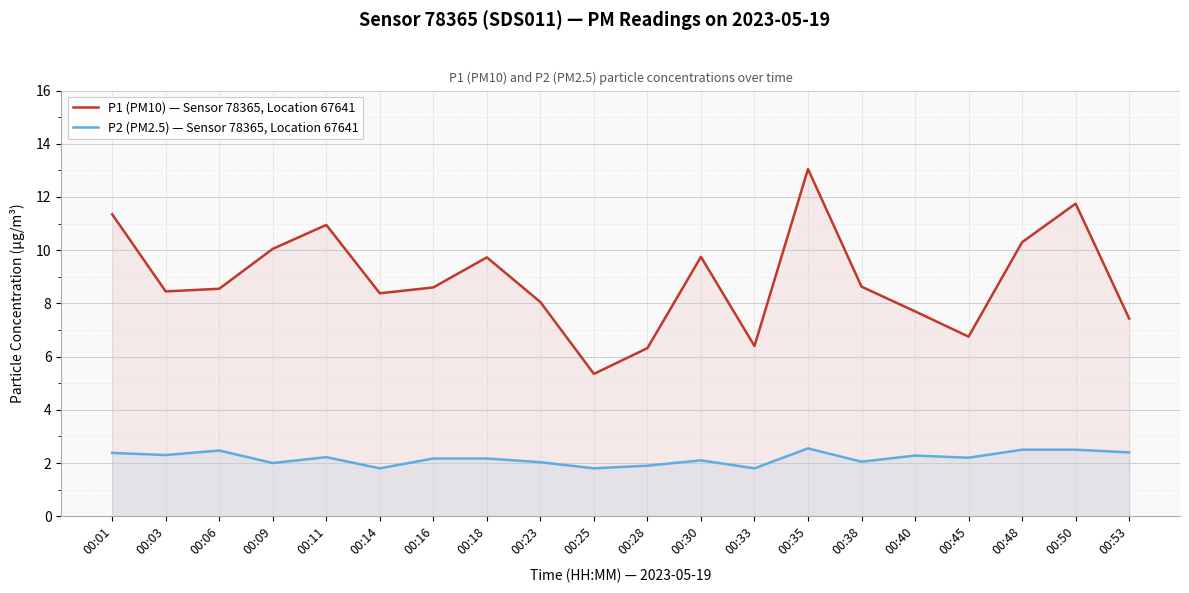

True or false: P2 (PM2.5) — Sensor 78365, Location 67641 and P1 (PM10) — Sensor 78365, Location 67641 cross at least once.

False